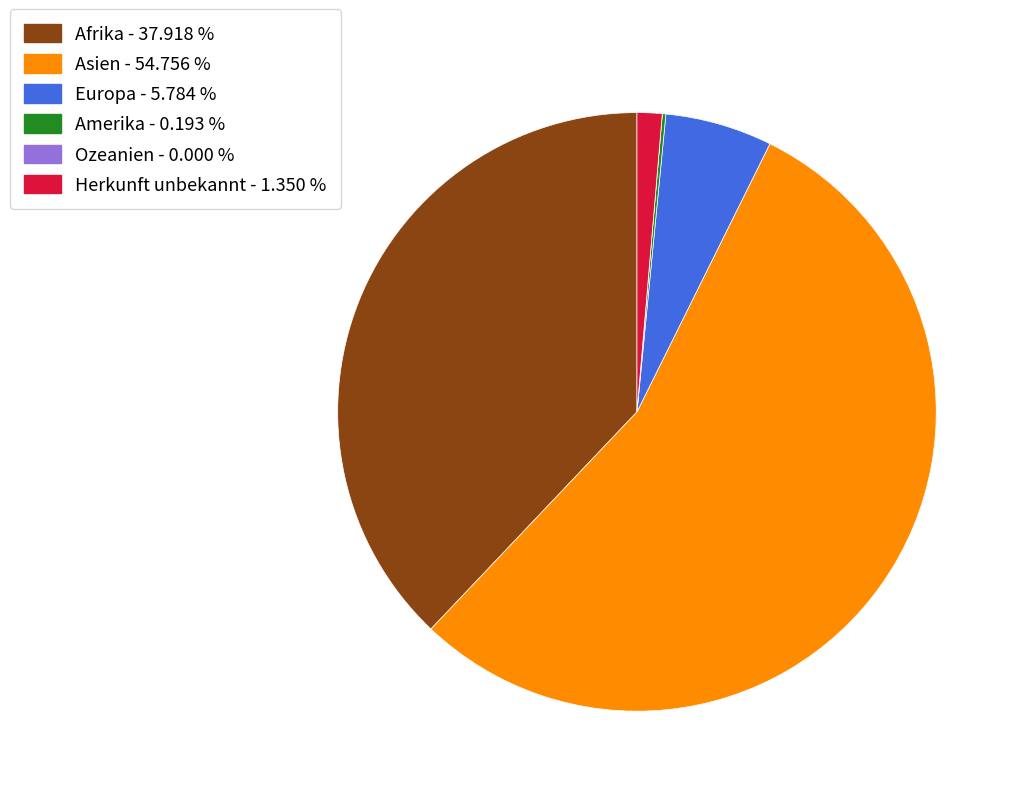

Is there a majority slice in this chart?

Yes